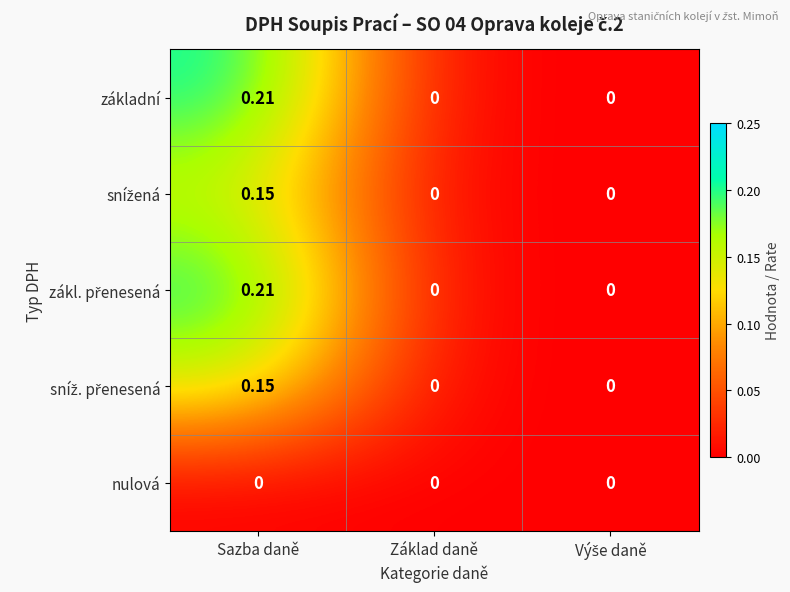

At which category does the chart reach its peak across all series?

Sazba daně